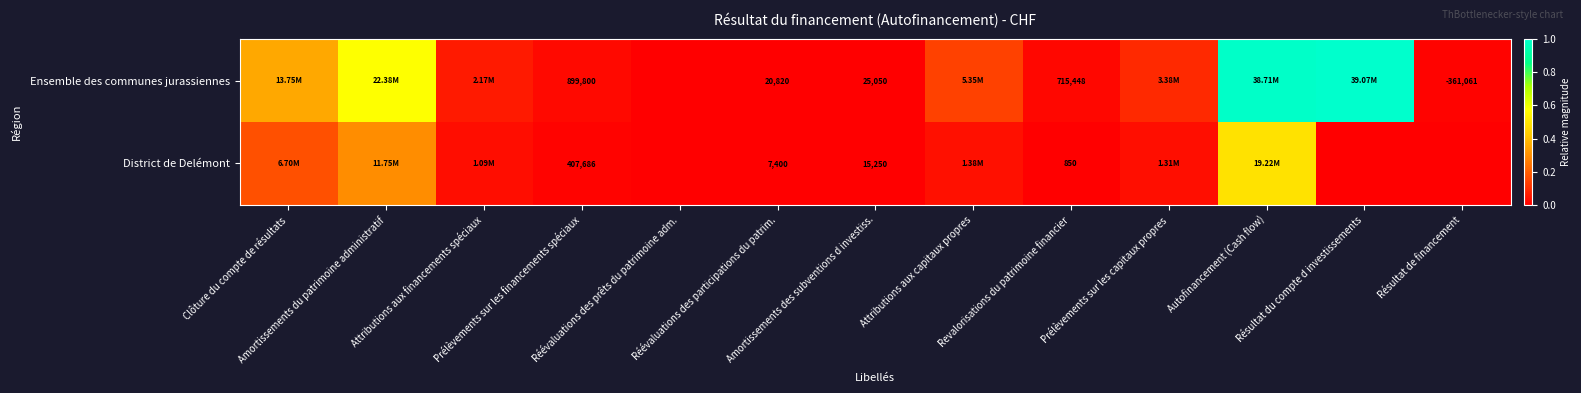

List the series in order of their peak value, lowest first.

District de Delémont, Ensemble des communes jurassiennes